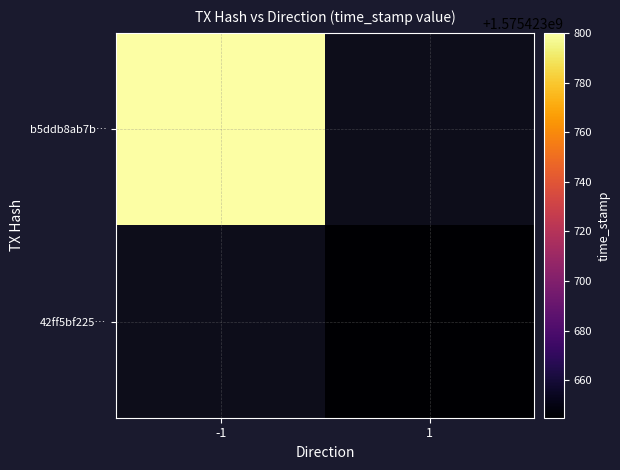

Which series changed the most between -1 and 1?

b5ddb8ab7b626abc71b02fb14fed90dbf708d2d